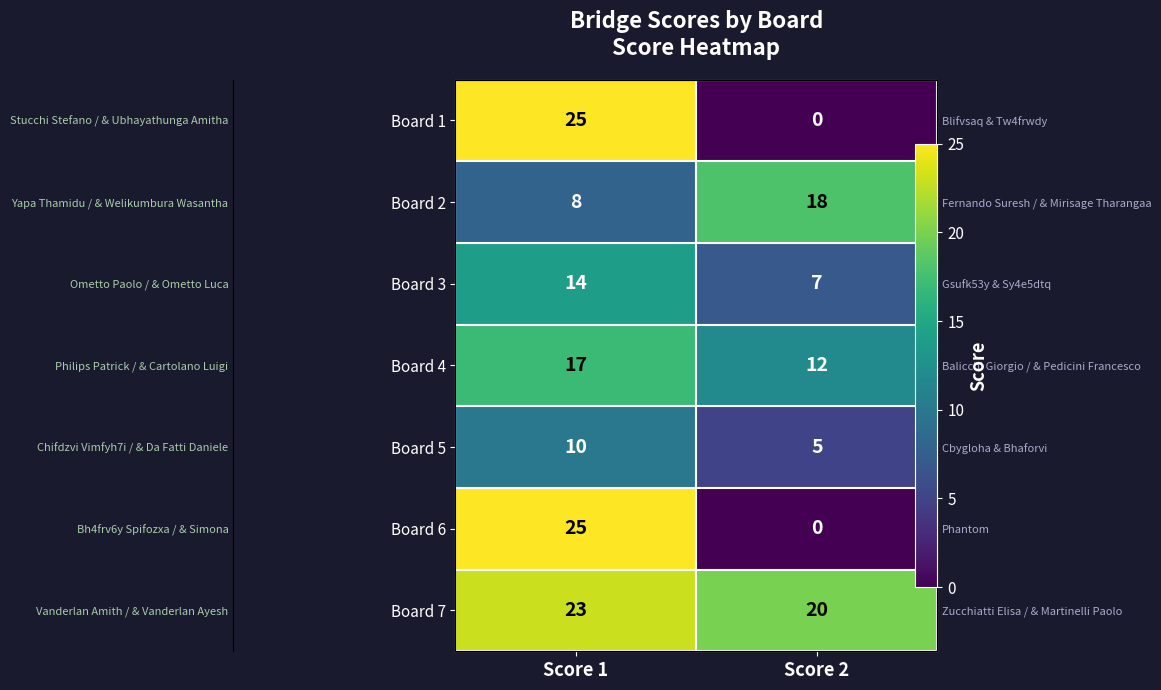

The Board 6 series shows 15 at Score 2. True or false?

False